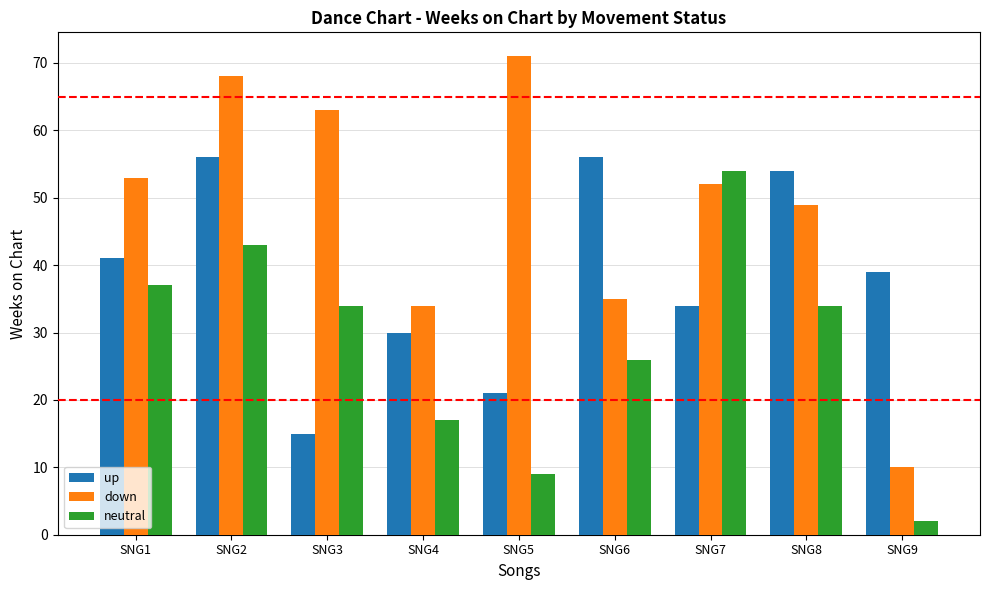

What is the value of the neutral bar at the 9th from the left?

2